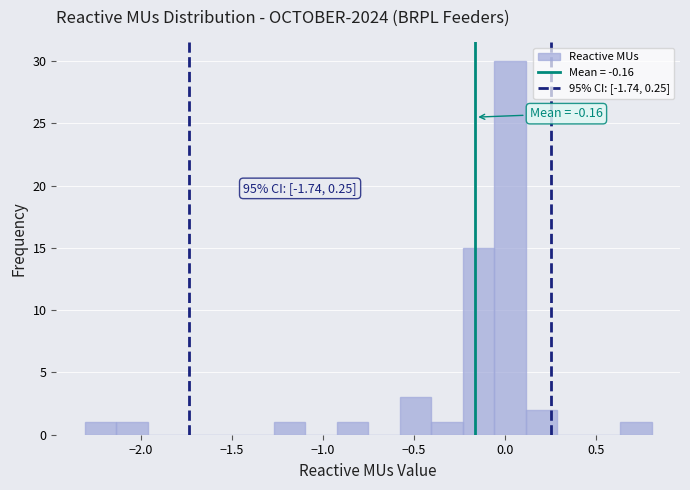

Around what value on the x-axis is the tallest bar? Give the approximate position of its centre, as read against the axis.

0.05